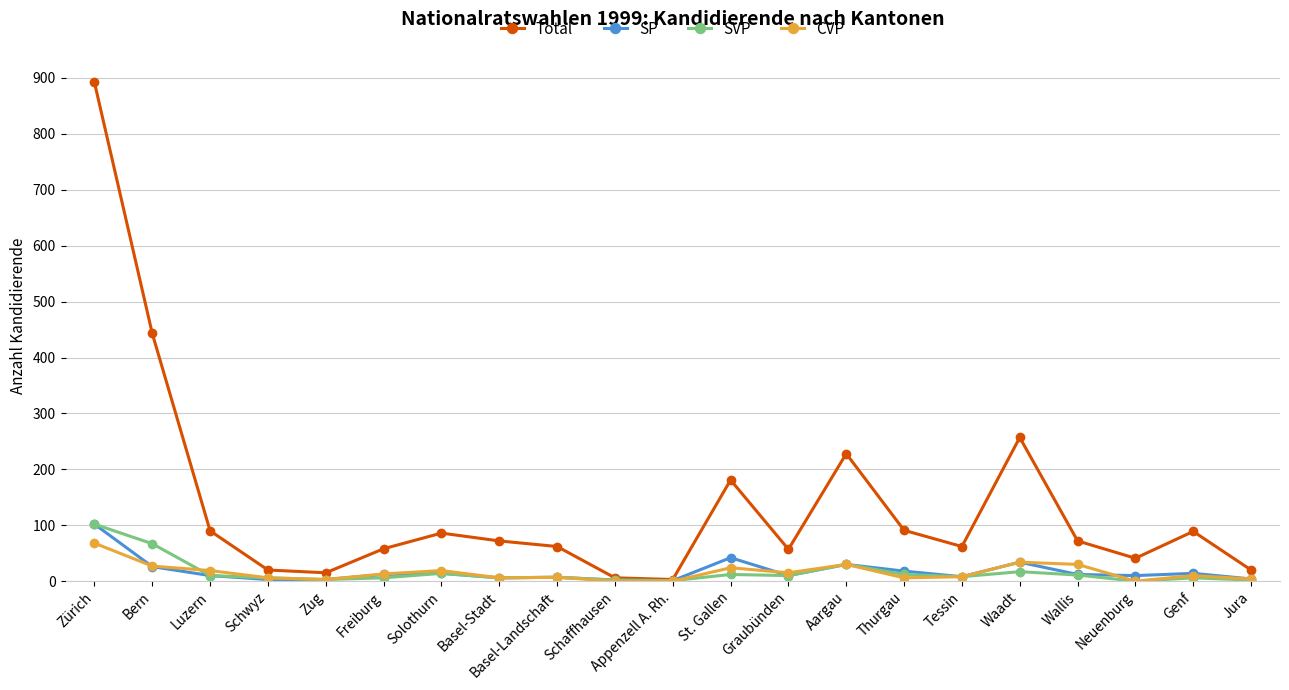

What is the highest value of the SP series?

102